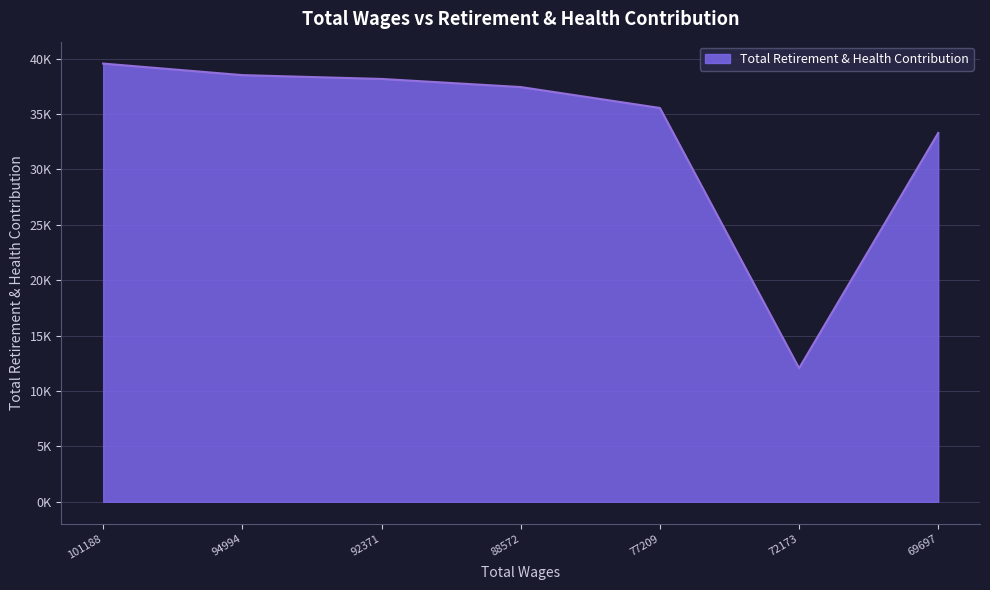

Reading left to right, transcribe all the data shown in this chart.

101188=39560	94994=38518	92371=38173	88572=37441	77209=35552	72173=12055	69697=33299